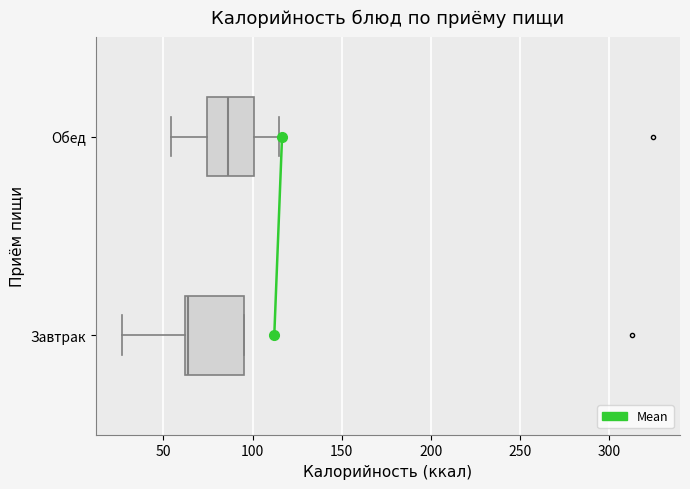

Reading bottom to top, transcribe this box plot: for each box, give where its median line is, the range the box spans, and where its two whiskers end, as read against the x-axis. The values are not printed on the chart, so give them approximately, as read against the axis.

Завтрак: median 65, box 60 to 95, whiskers 25 to 95
Обед: median 85, box 75 to 100, whiskers 55 to 115